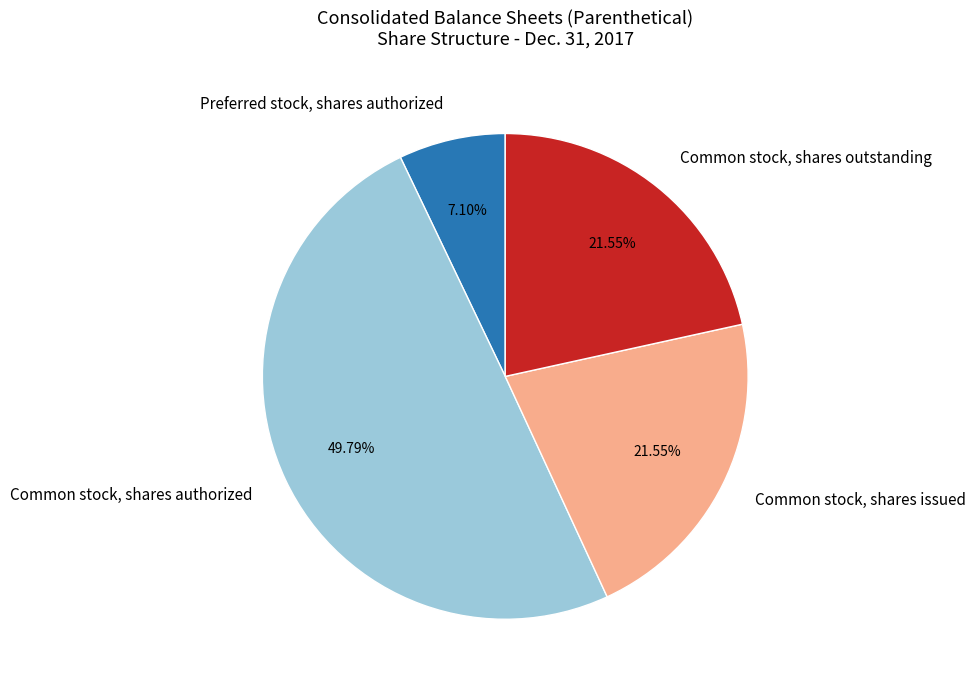

Does Preferred stock, shares authorized account for over 50% of the chart?

No